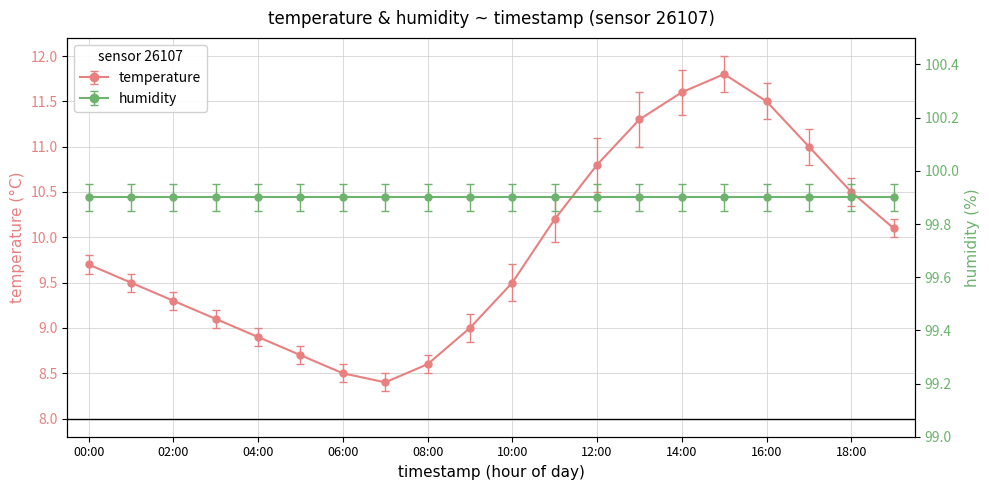

Rank the categories by value from highest to lowest.

15:00, 14:00, 16:00, 13:00, 17:00, 12:00, 18:00, 11:00, 19:00, 00:00, 01:00, 10:00, 02:00, 03:00, 09:00, 04:00, 05:00, 08:00, 06:00, 07:00